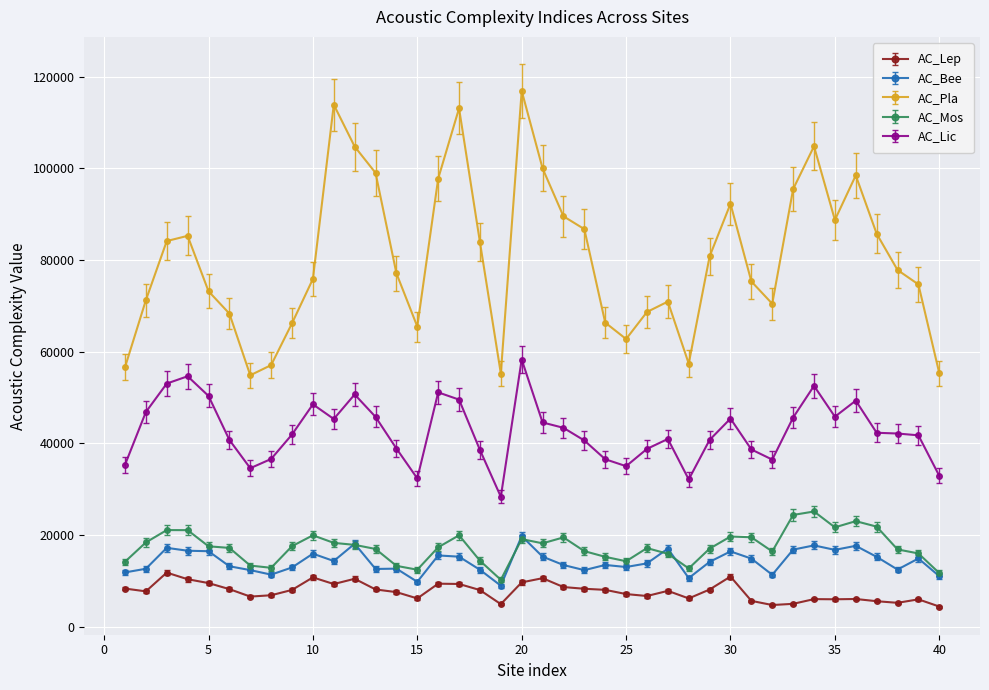

True or false: AC_Lep has more than 1 points higher than both neighbors.

True